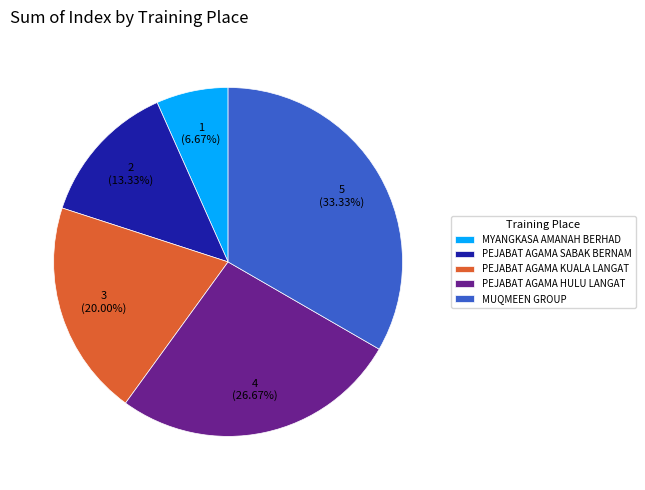

Rank the categories by value from highest to lowest.

MUQMEEN GROUP, PEJABAT AGAMA HULU LANGAT, PEJABAT AGAMA KUALA LANGAT, PEJABAT AGAMA SABAK BERNAM, MYANGKASA AMANAH BERHAD